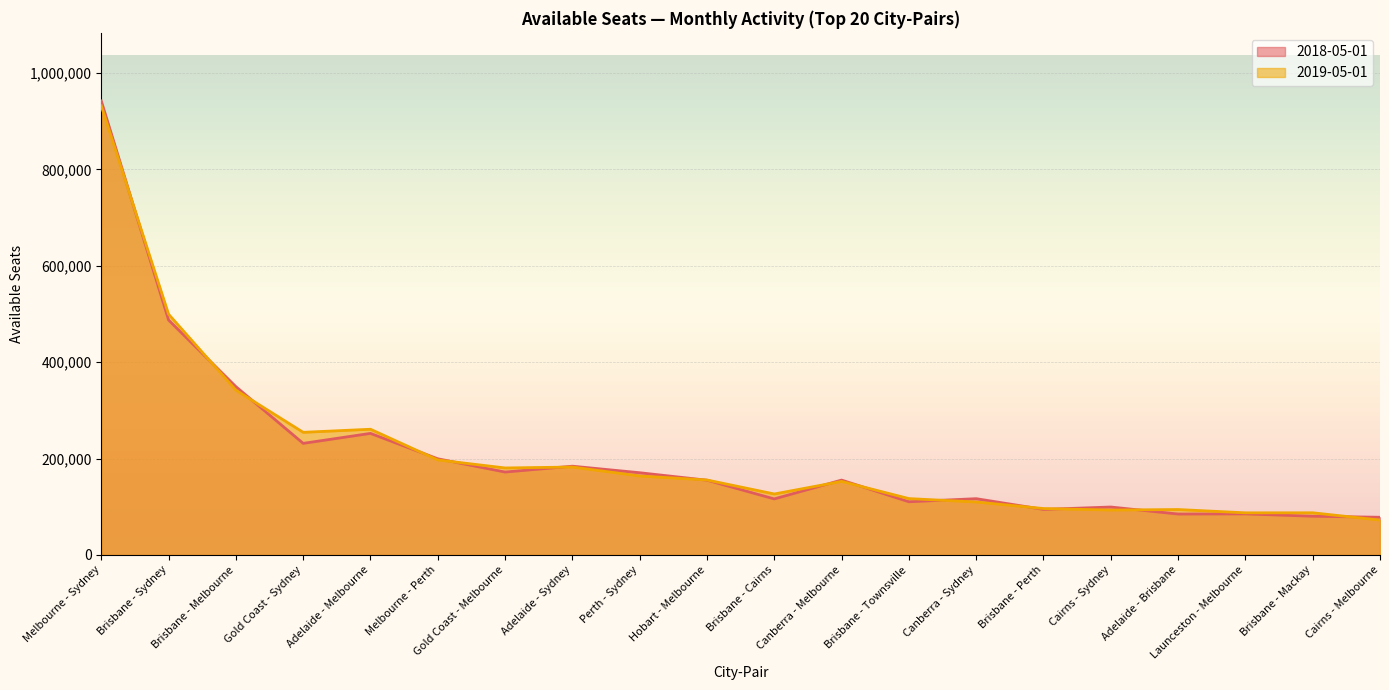

What is the label of the 2nd point from the right?

Brisbane - Mackay